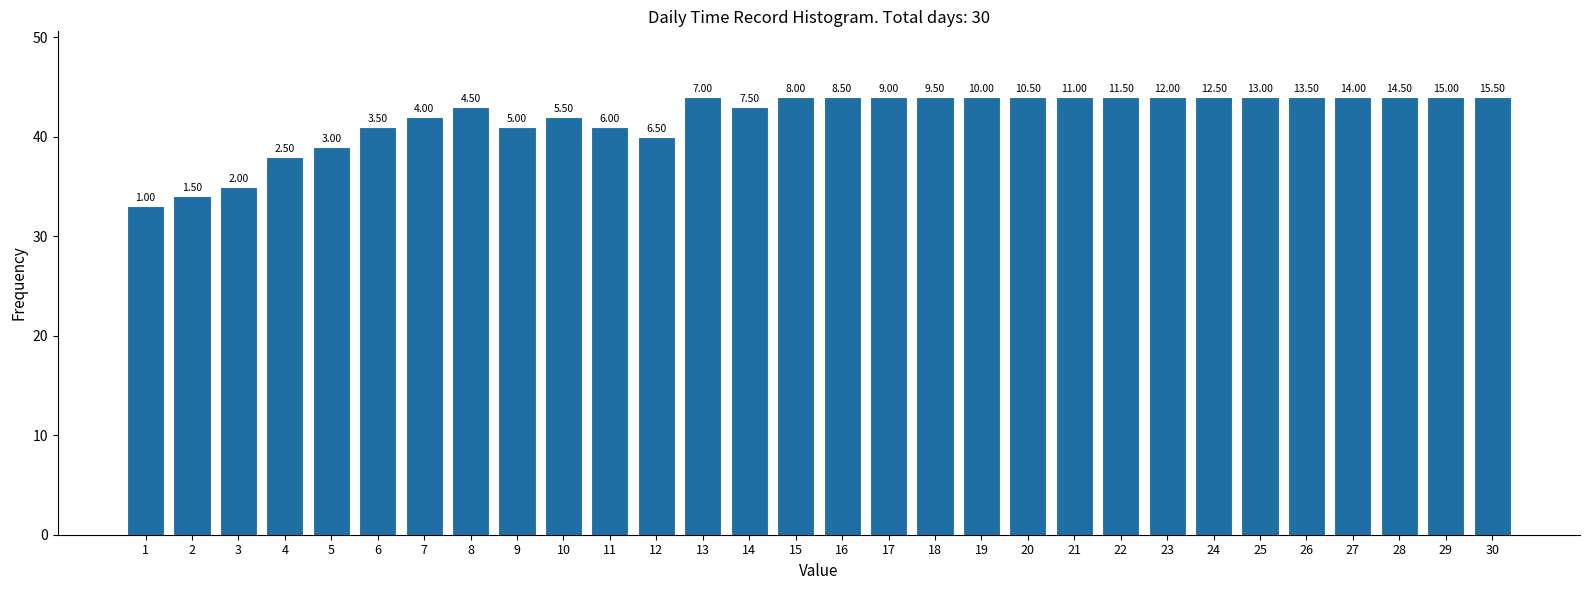

Does the chart contain any negative values?

No